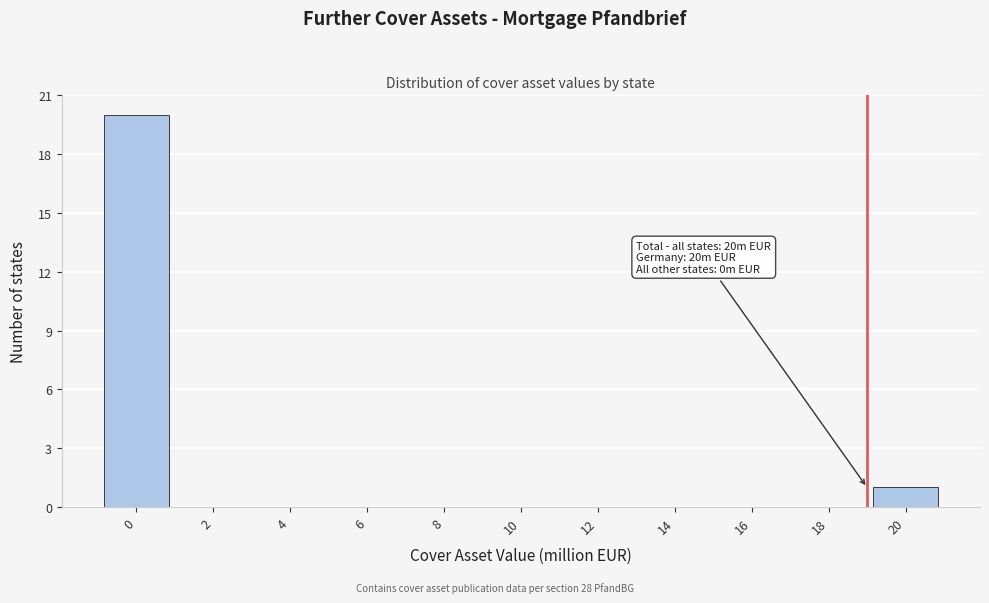

What is the sum of all values?

21